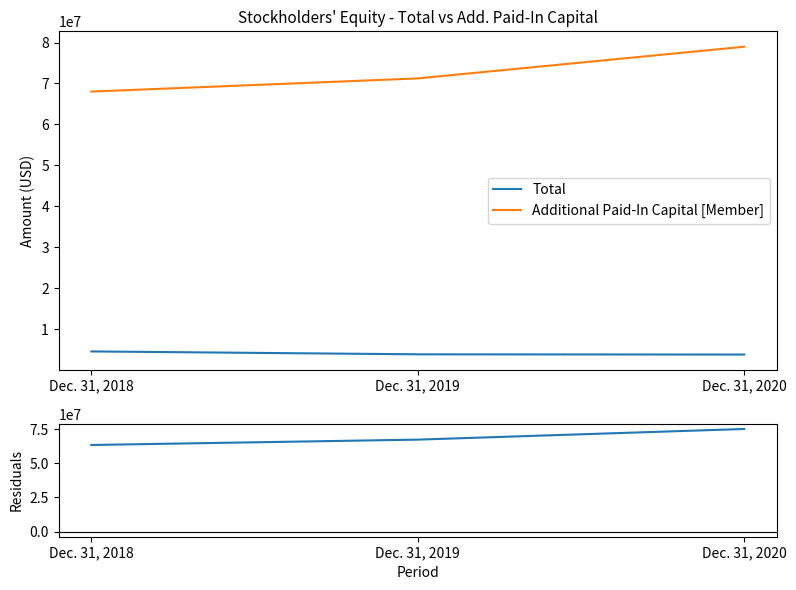

At Dec. 31, 2019, list the series in order from largest to smallest.

Additional Paid-In Capital [Member], Residuals (APIC - Total), Total